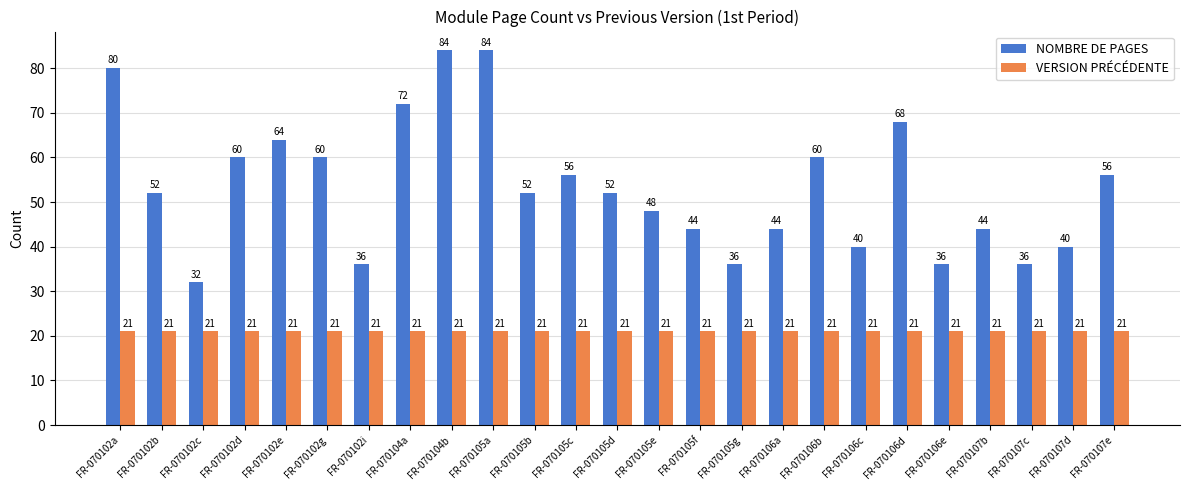

Does the chart contain any negative values?

No